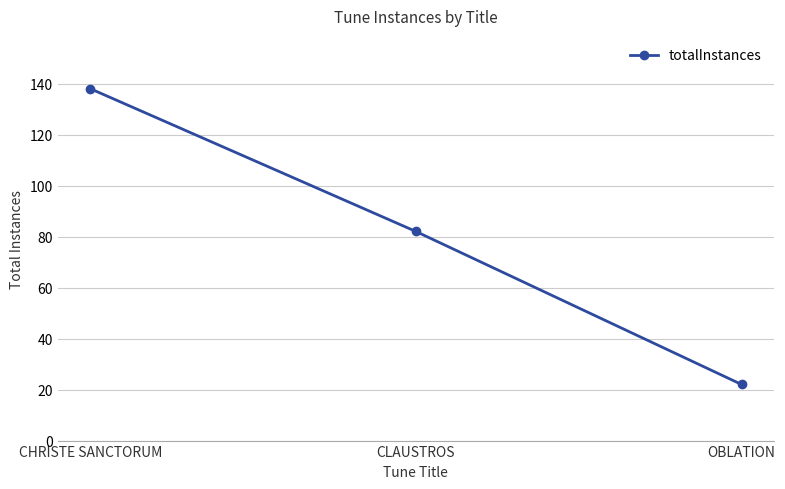

What value does the data have at CLAUSTROS?

82